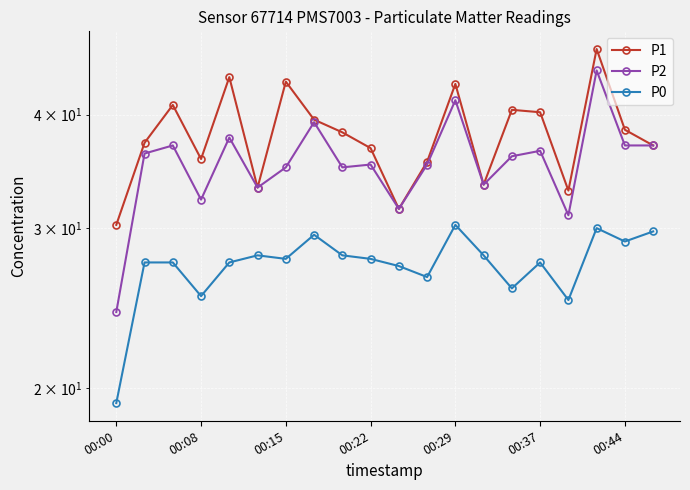

What is the value of the P1 point at the 5th from the left?

44.0